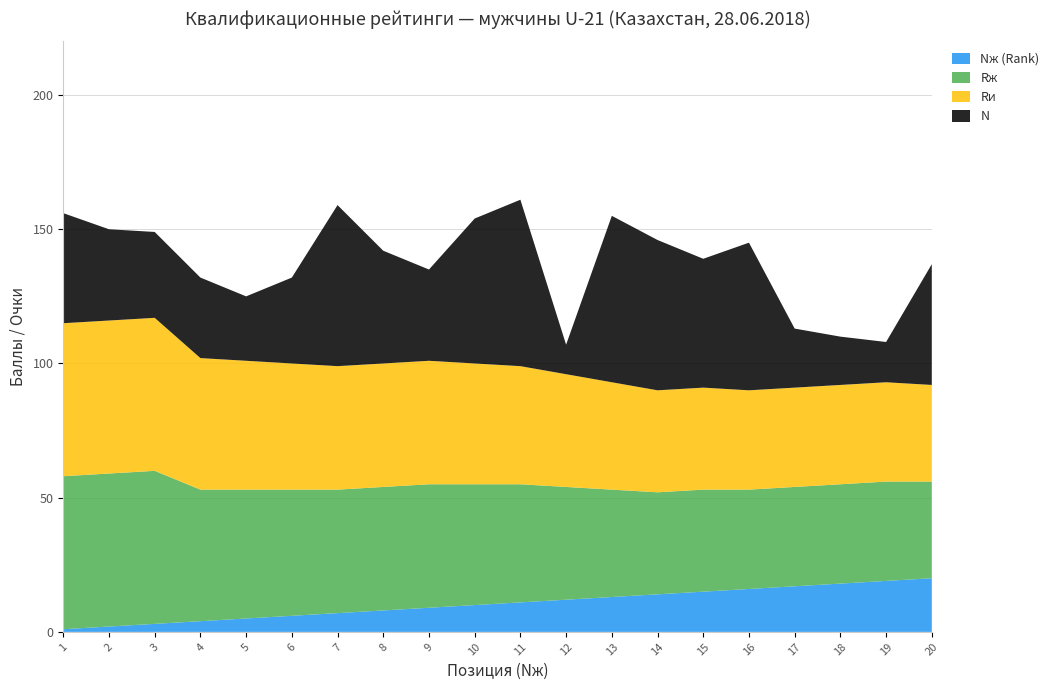

Reading left to right, list all the values displayed in this chart.

Nж (Rank): 1=1	2=2	3=3	4=4	5=5	6=6	7=7	8=8	9=9	10=10	11=11	12=12	13=13	14=14	15=15	16=16	17=17	18=18	19=19	20=20
Rж: 1=57	2=57	3=57	4=49	5=48	6=47	7=46	8=46	9=46	10=45	11=44	12=42	13=40	14=38	15=38	16=37	17=37	18=37	19=37	20=36
Rи: 1=57	2=57	3=57	4=49	5=48	6=47	7=46	8=46	9=46	10=45	11=44	12=42	13=40	14=38	15=38	16=37	17=37	18=37	19=37	20=36
N: 1=41	2=34	3=32	4=30	5=24	6=32	7=60	8=42	9=34	10=54	11=62	12=11	13=62	14=56	15=48	16=55	17=22	18=18	19=15	20=45